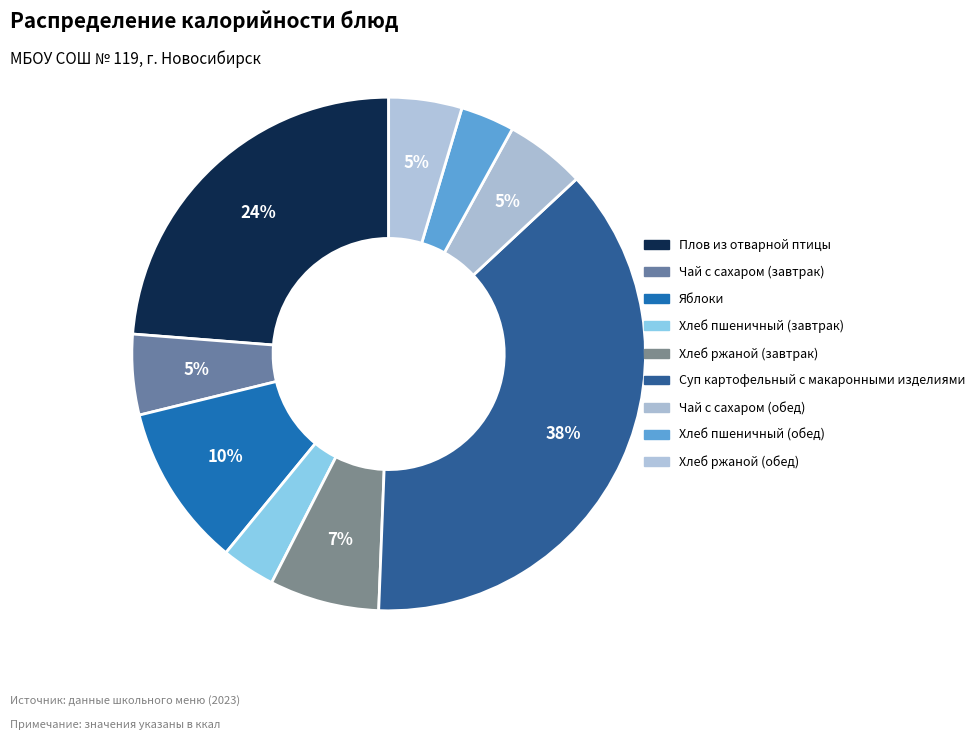

How many slices are in this pie chart?

9